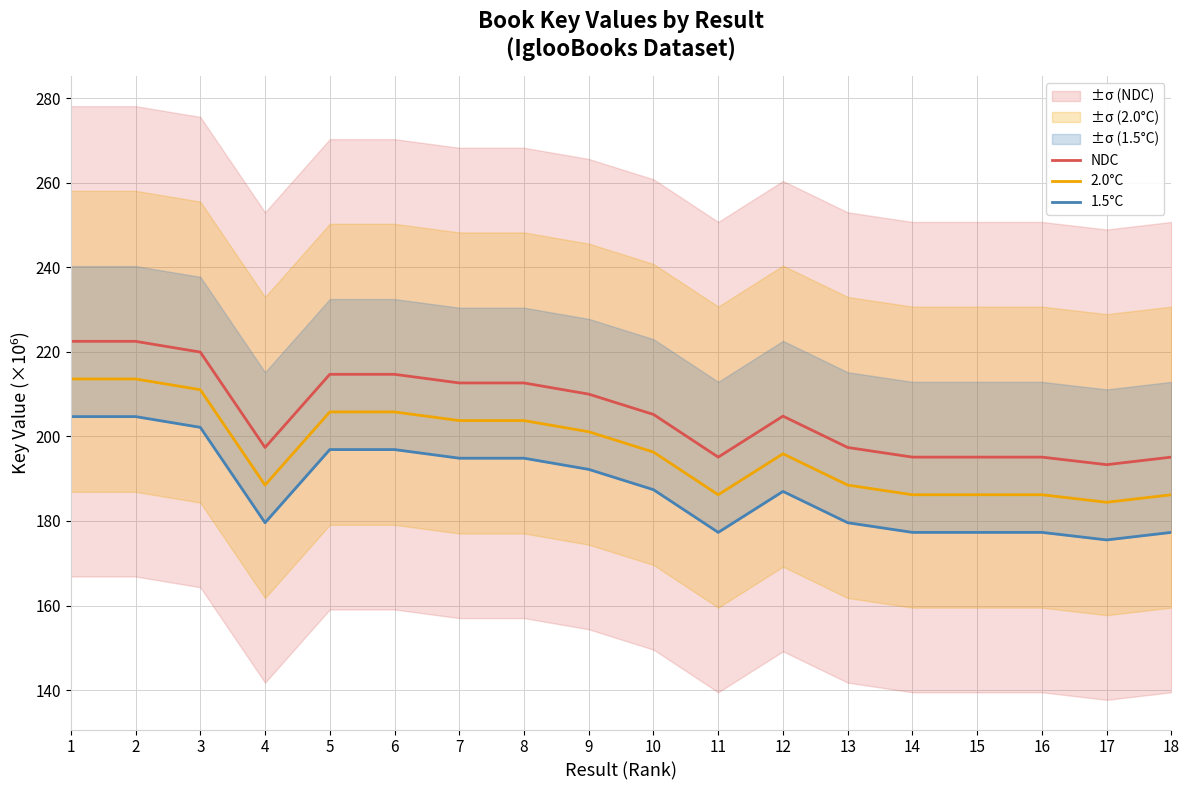

Where is the first local maximum for NDC?

2